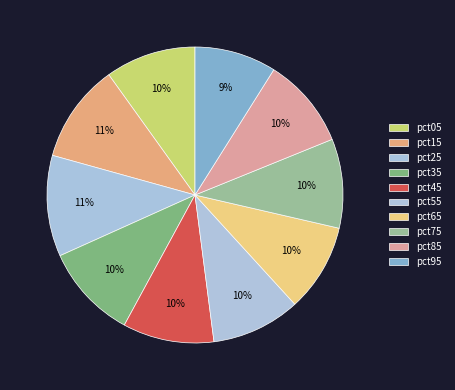

Combined, do pct35 and pct45 account for over 50%?

No